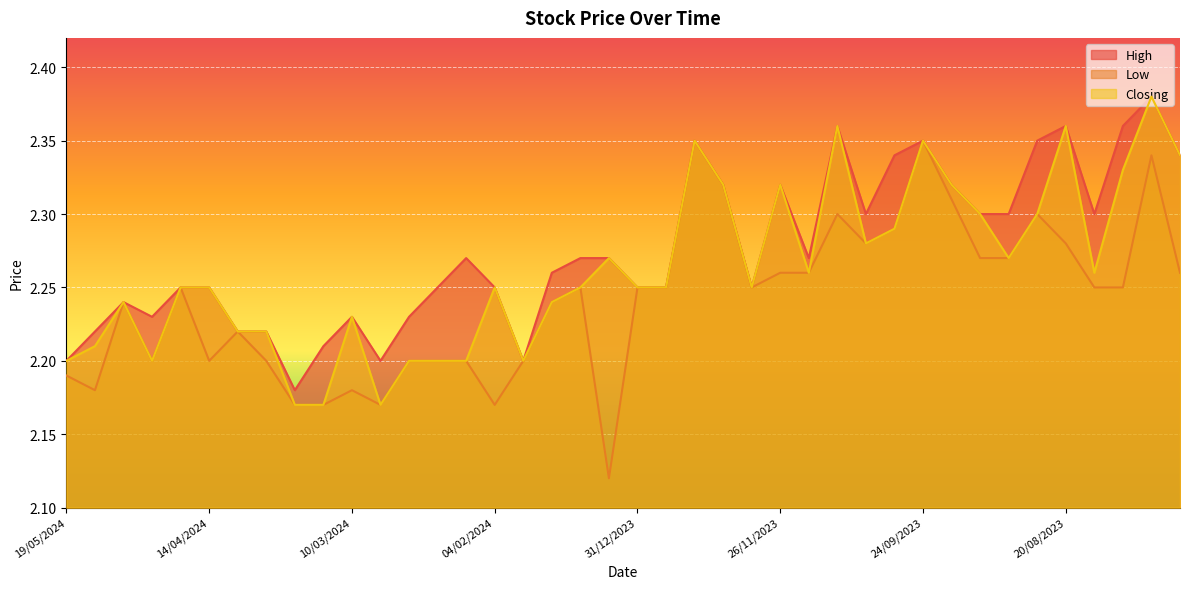

What are all the series names shown in the legend?

High, Low, Closing